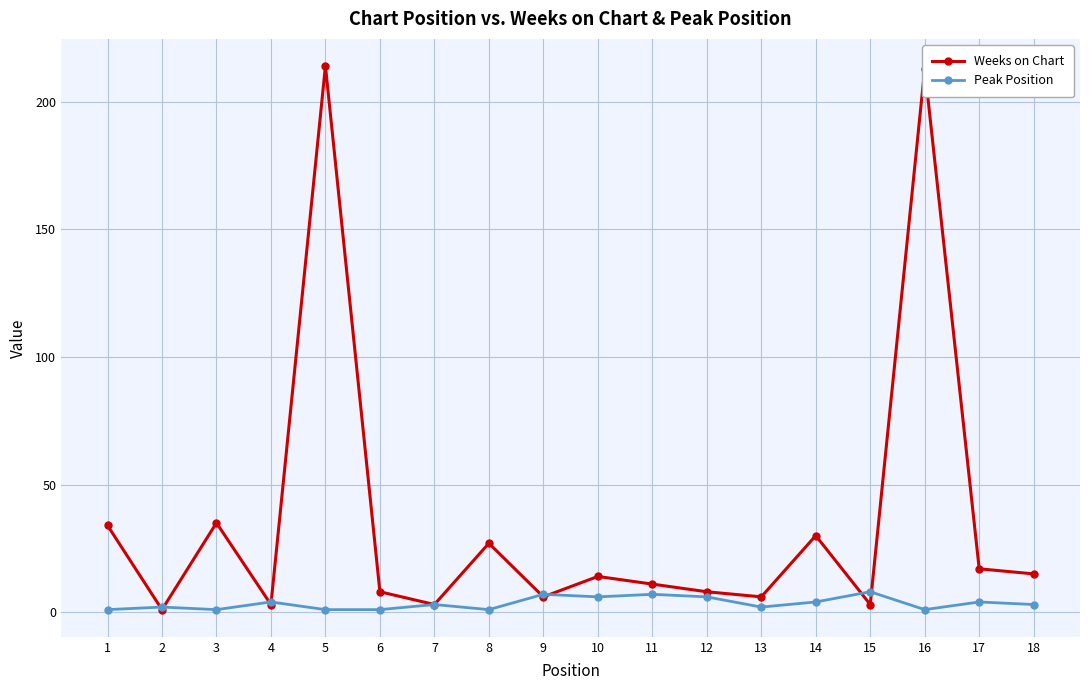

Rank the series at 3 from highest to lowest value.

Weeks on Chart, Peak Position